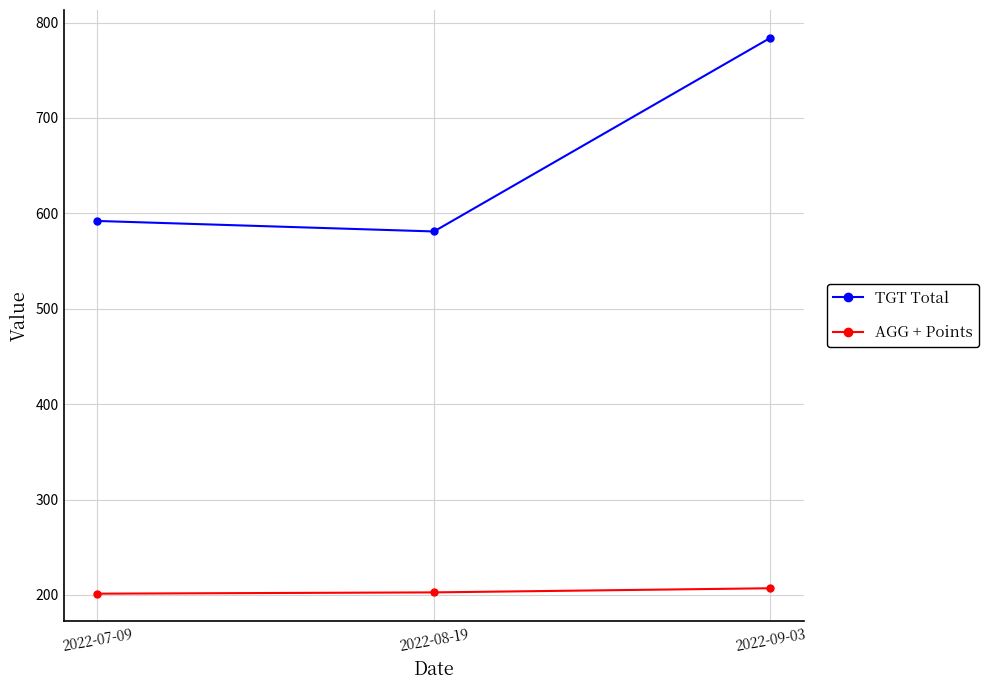

What is the sum of the TGT Total values at 2022-07-09 and 2022-08-19?

1173.0